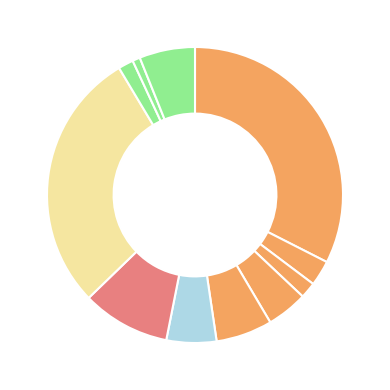

Which category has the smallest portion of the pie?

Хлеб ржано-пшеничный